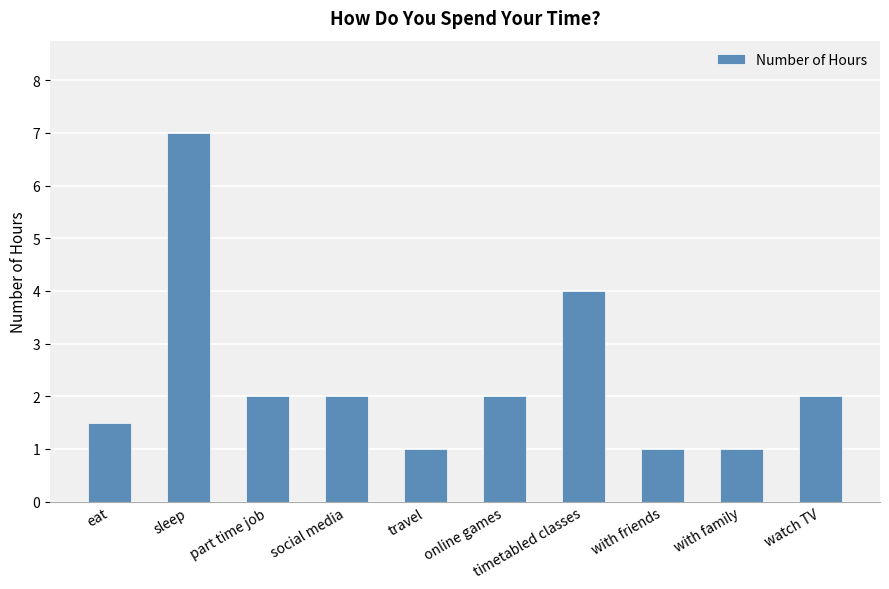

What is the ratio of the value at timetabled classes to the value at eat?

2.7